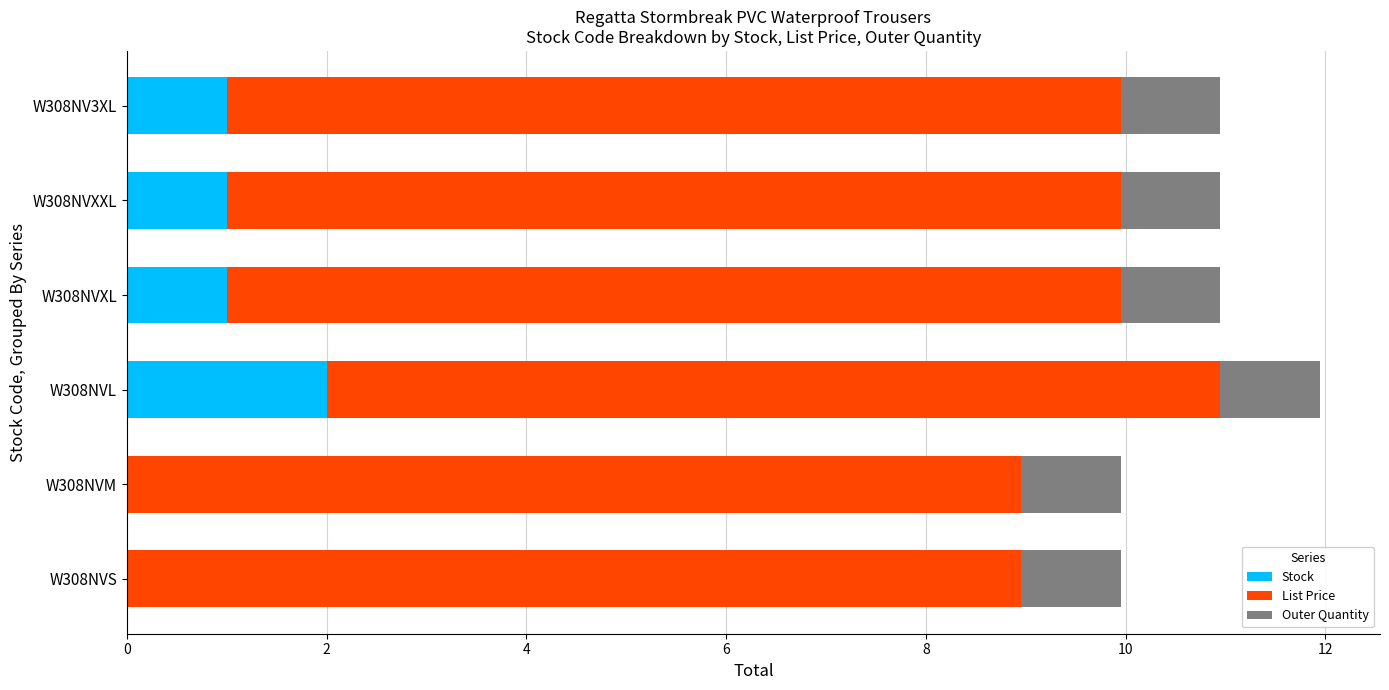

How many categories are shown in the chart?

6